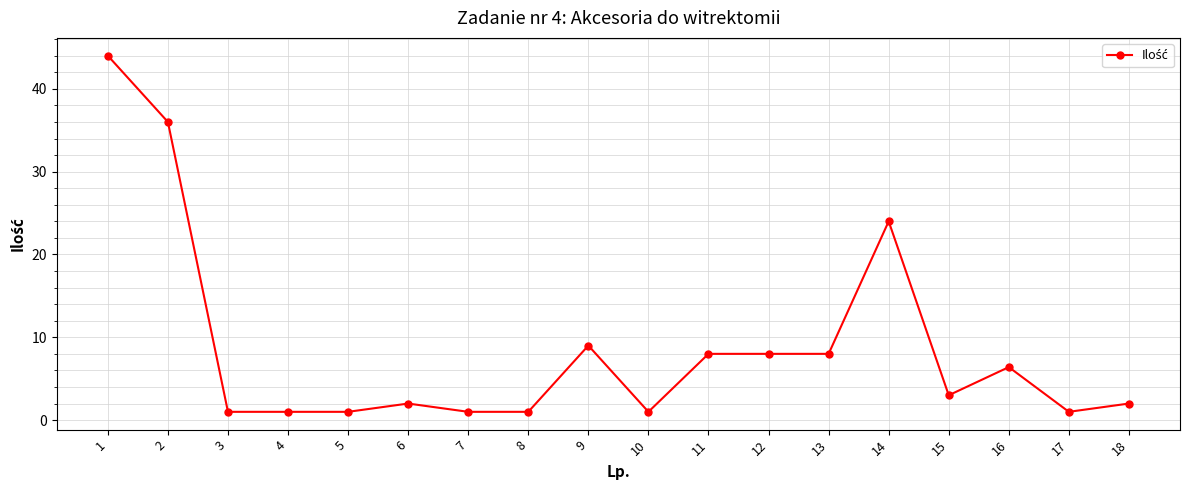

Reading right to left, transcribe all the data shown in this chart.

2.0	1.0	6.4	3.0	24.0	8.0	8.0	8.0	1.0	9.0	1.0	1.0	2.0	1.0	1.0	1.0	36.0	44.0